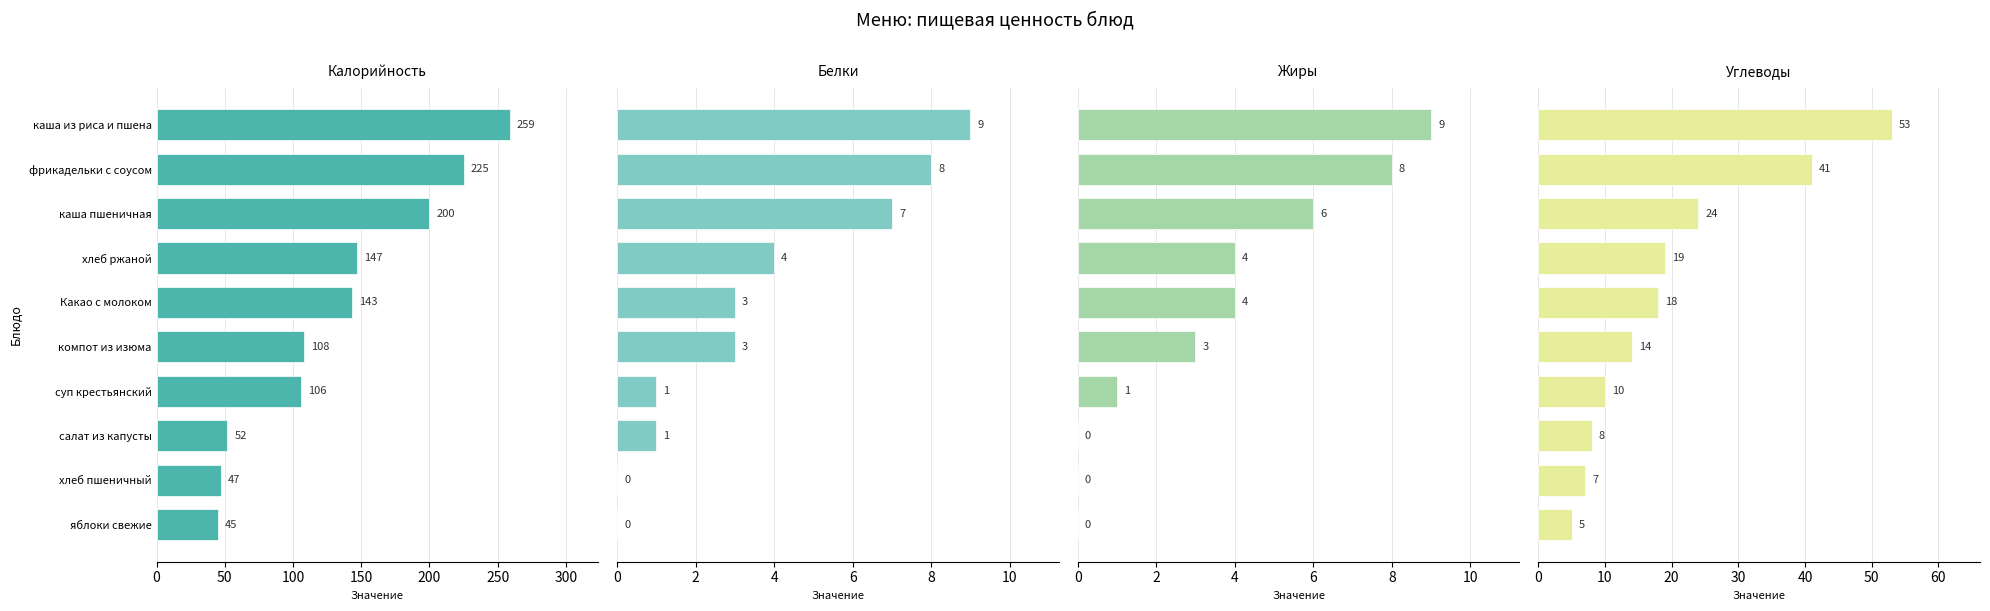

How many data points in Углеводы are less than 18?

5